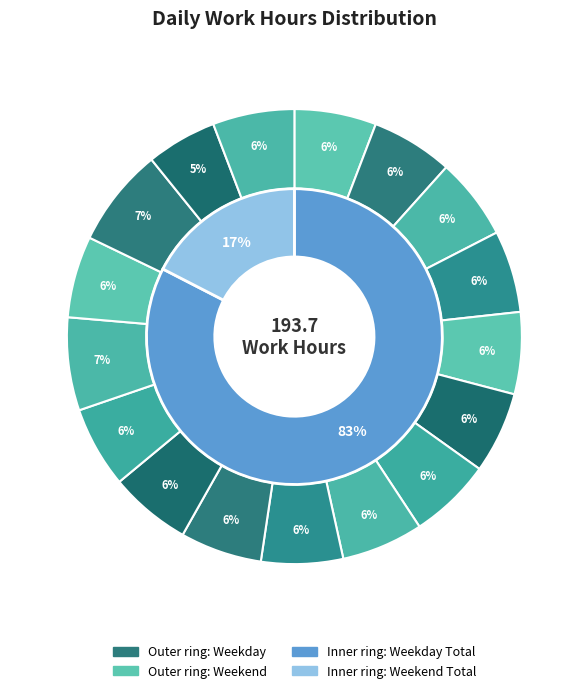

How much of the chart is everything except 22-Tue?

95.0%